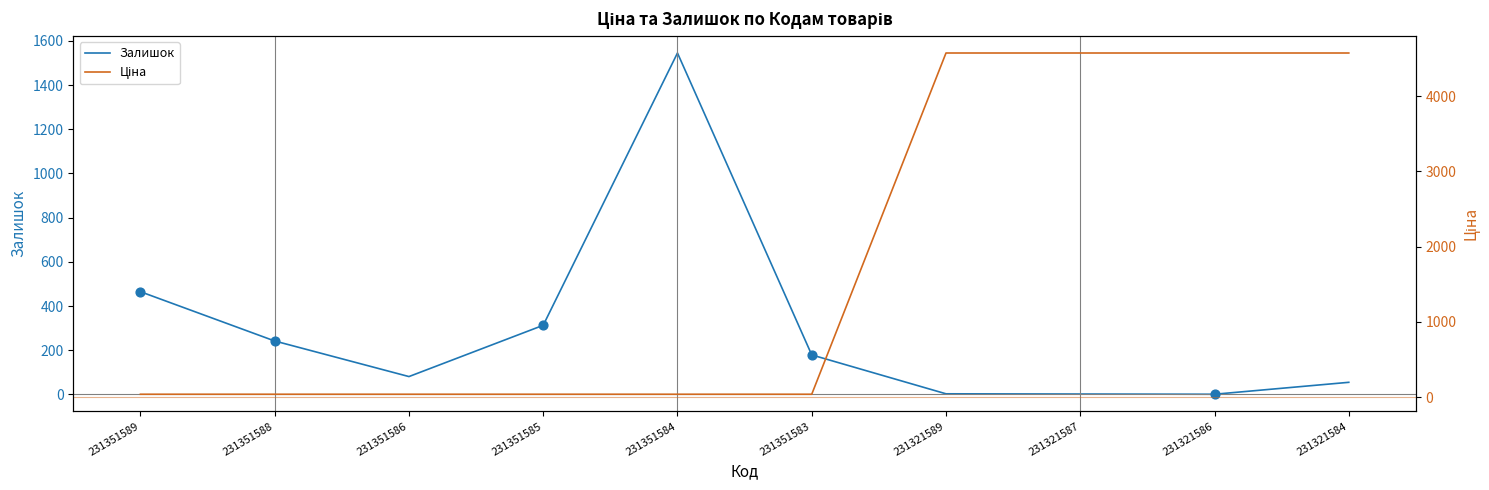

Which series reaches the maximum Y coordinate?

Ціна